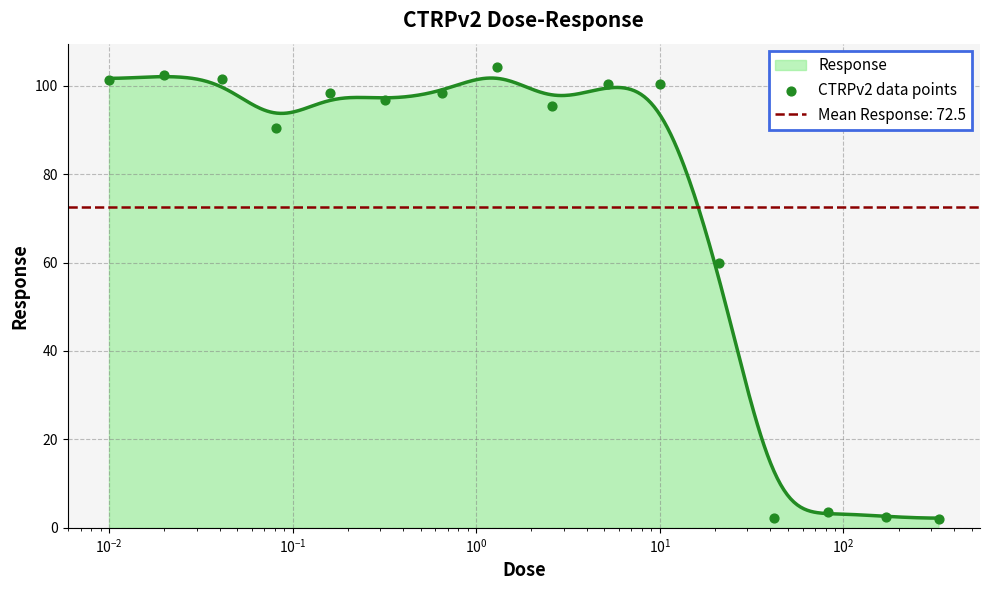

What is the minimum value for Response?

2.2